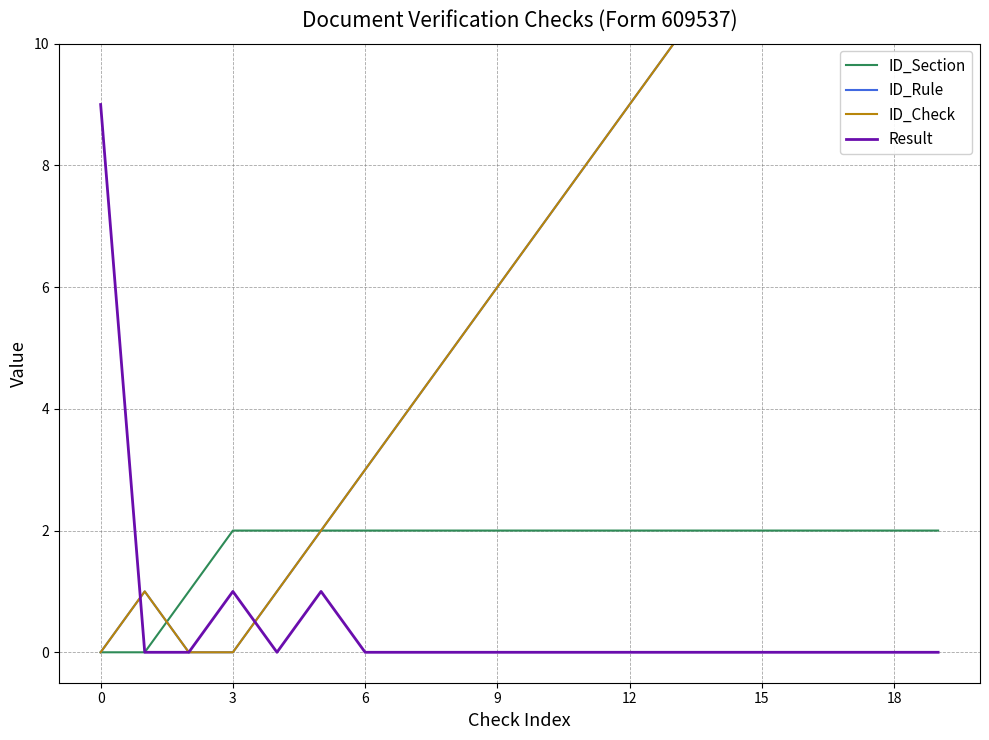

What is the total value across all series at 14?

24